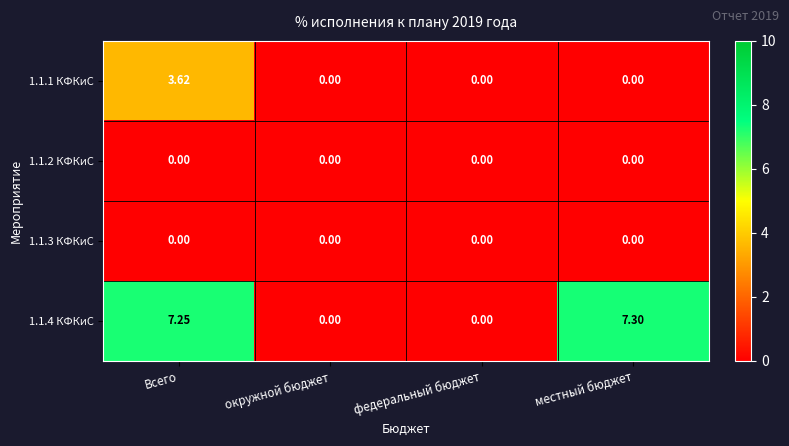

At which category is the sum across all series the highest?

Всего